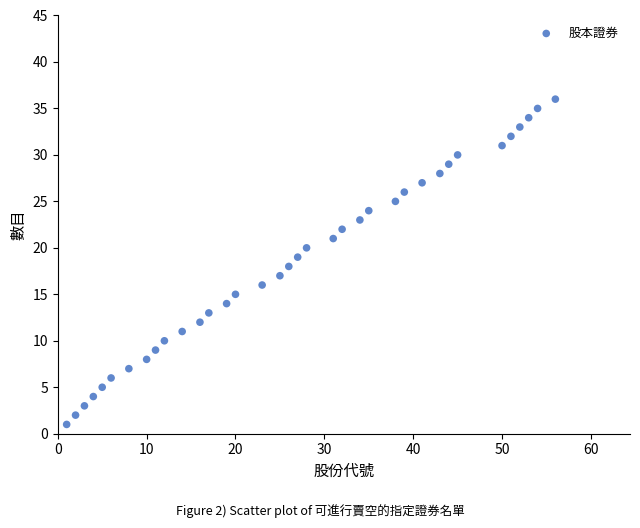

What is the range of X values (max minus min)?

55